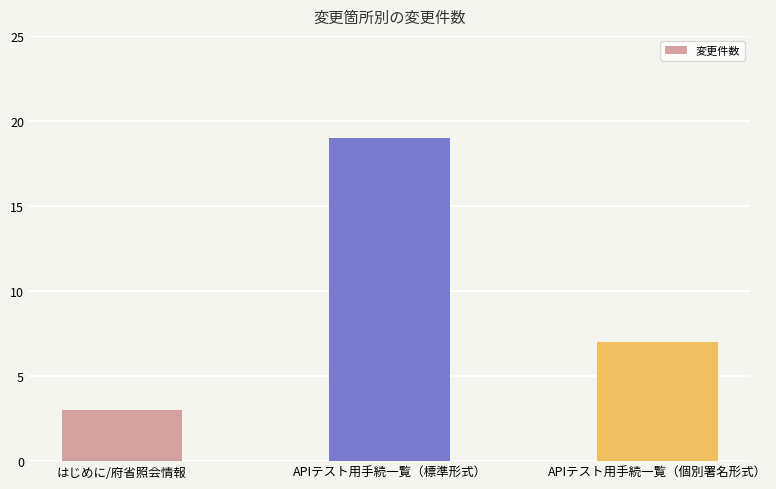

Which has a higher value, APIテスト用手続一覧（個別署名形式） or APIテスト用手続一覧（標準形式）?

APIテスト用手続一覧（標準形式）